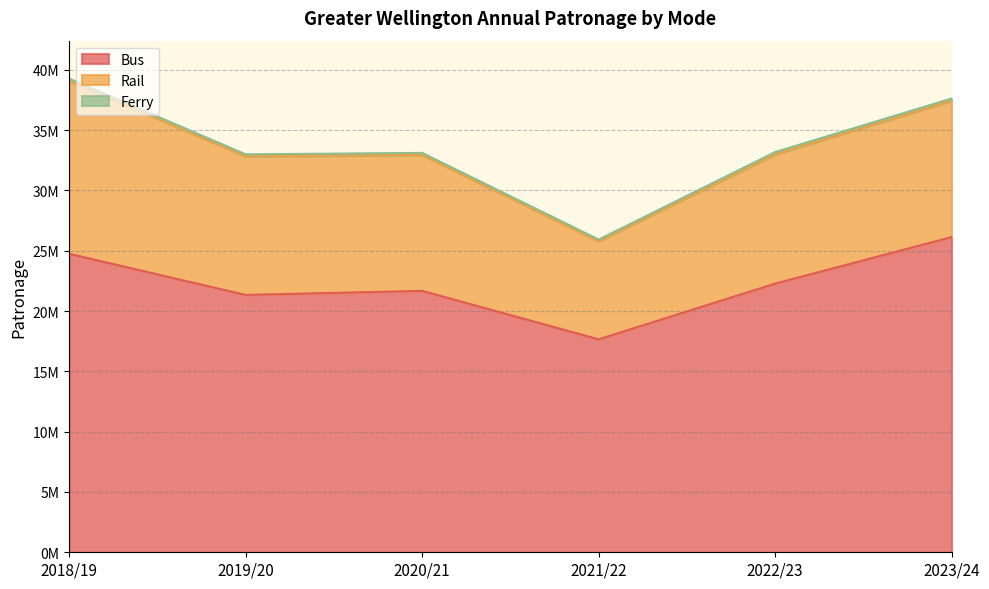

The value of Rail at 2021/22 is 8133999. True or false?

True